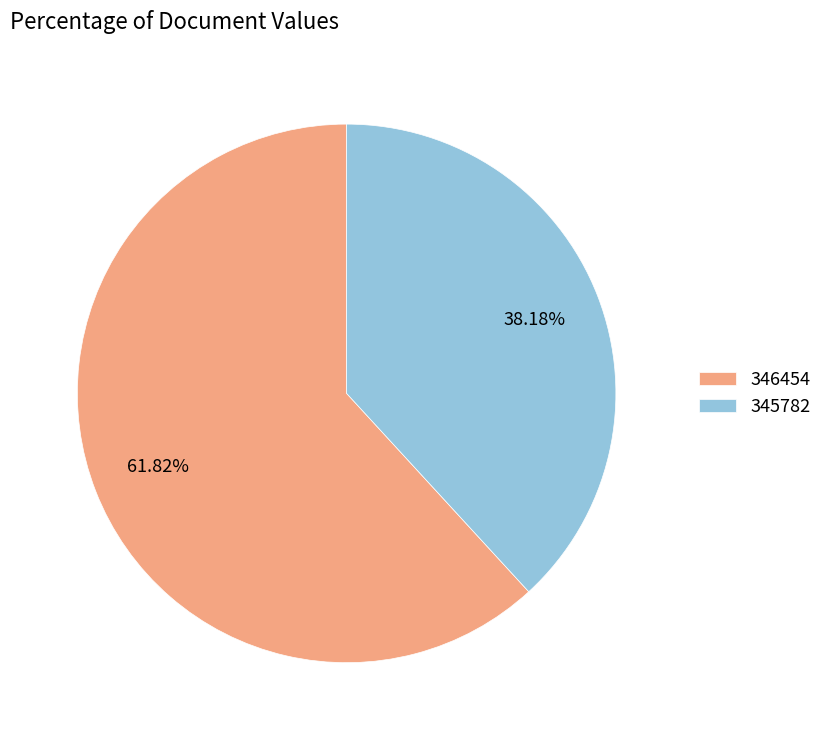

How much of the chart is everything except 345782?

61.8%